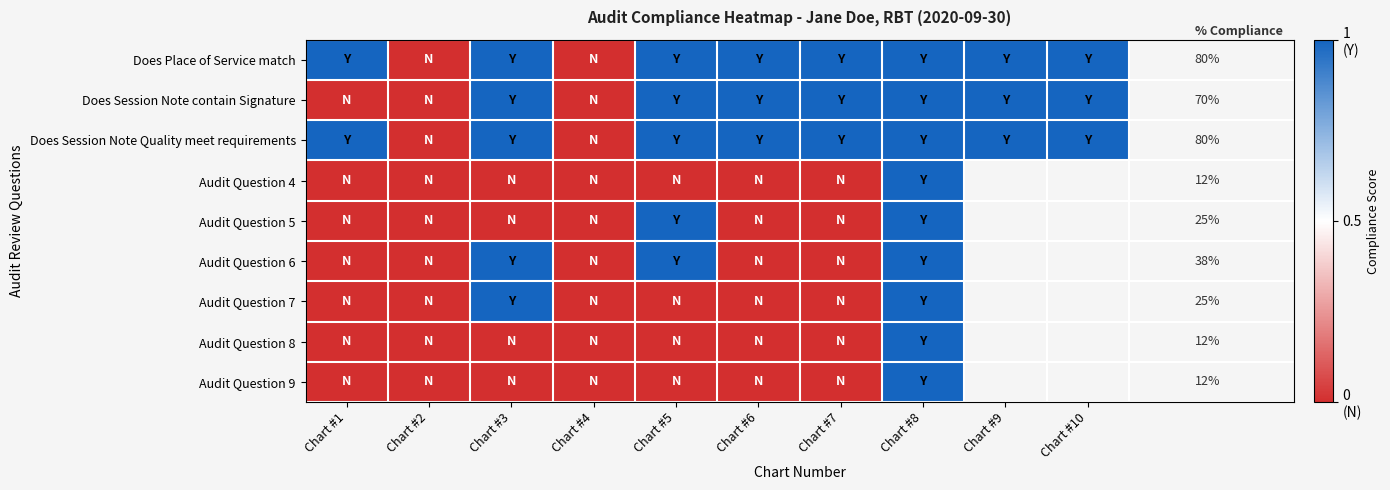

Between Chart #2 and Chart #8, which is larger?

Chart #8